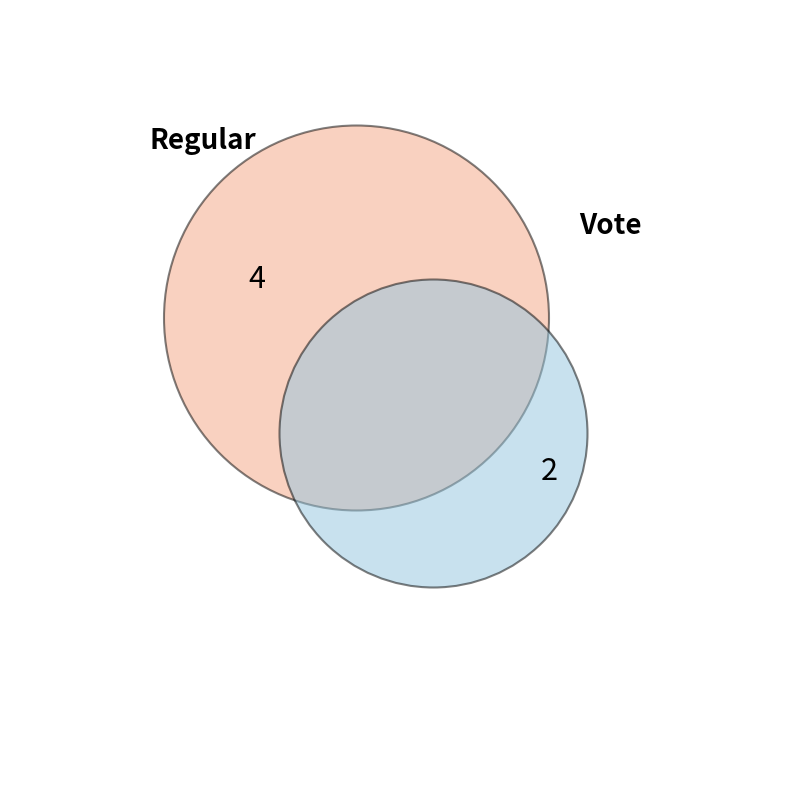

True or false: Regular accounts for 67% of the total.

True